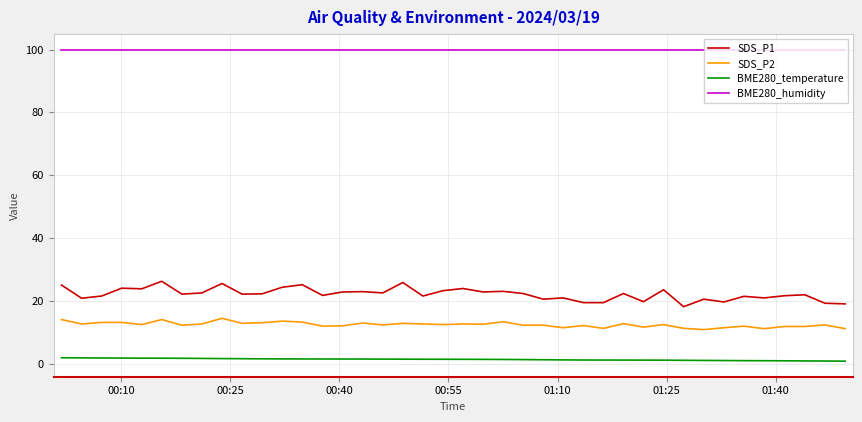

Count the number of categories in the chart.

40